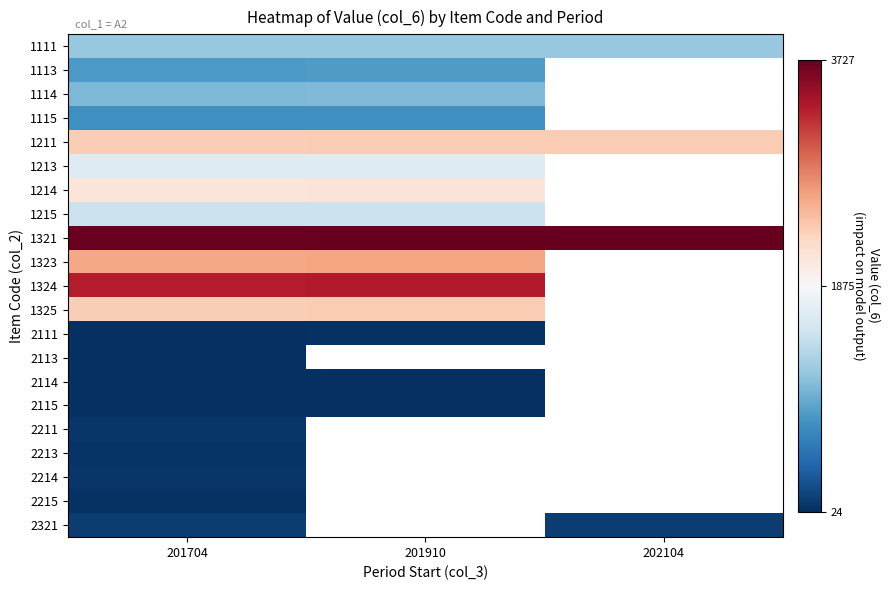

What is the difference between the highest and lowest values at 201910?

3690.0